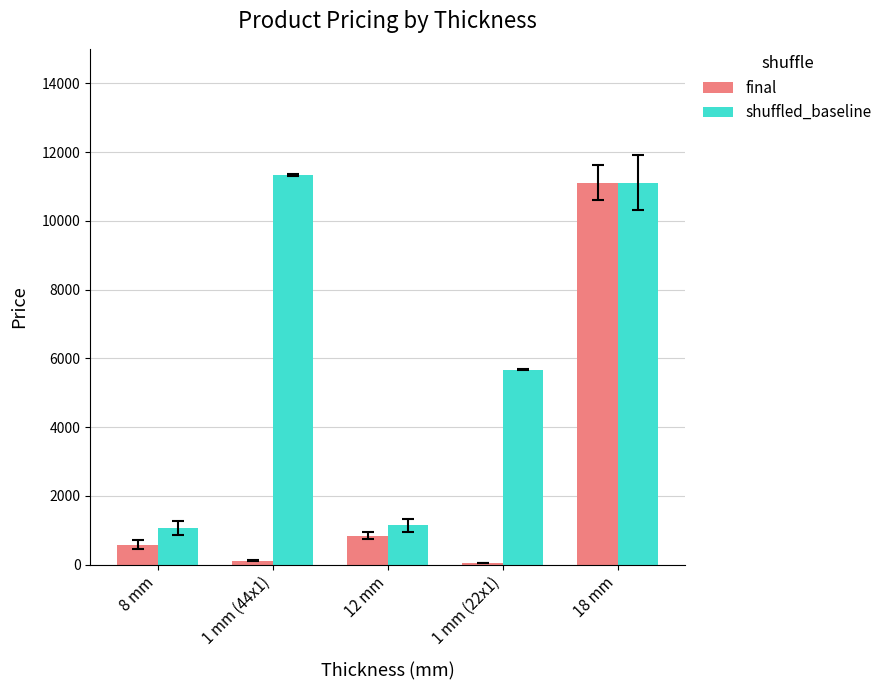

At which category is the sum across all series the highest?

18 mm